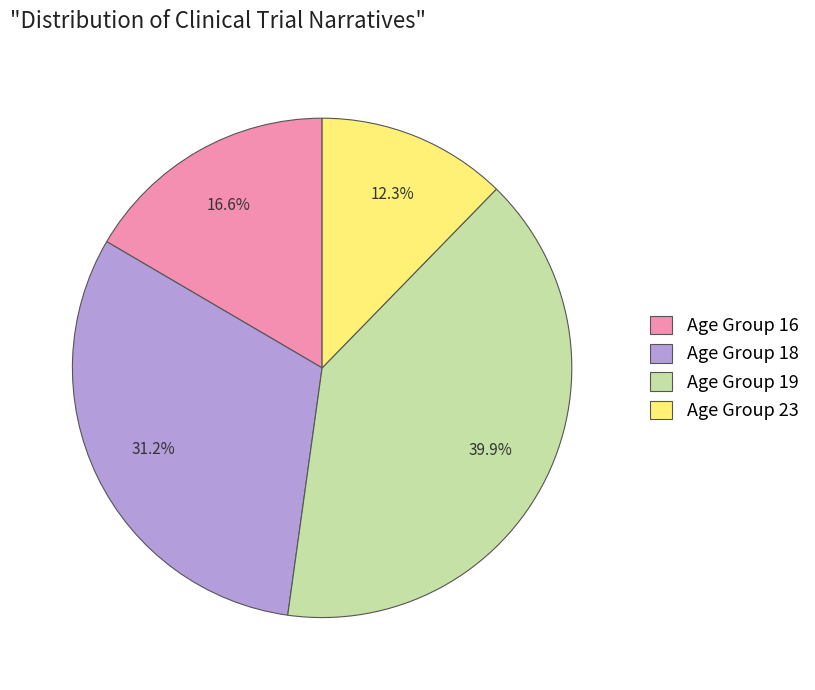

What percentage do Age Group 16 and Age Group 18 together represent?

47.8%